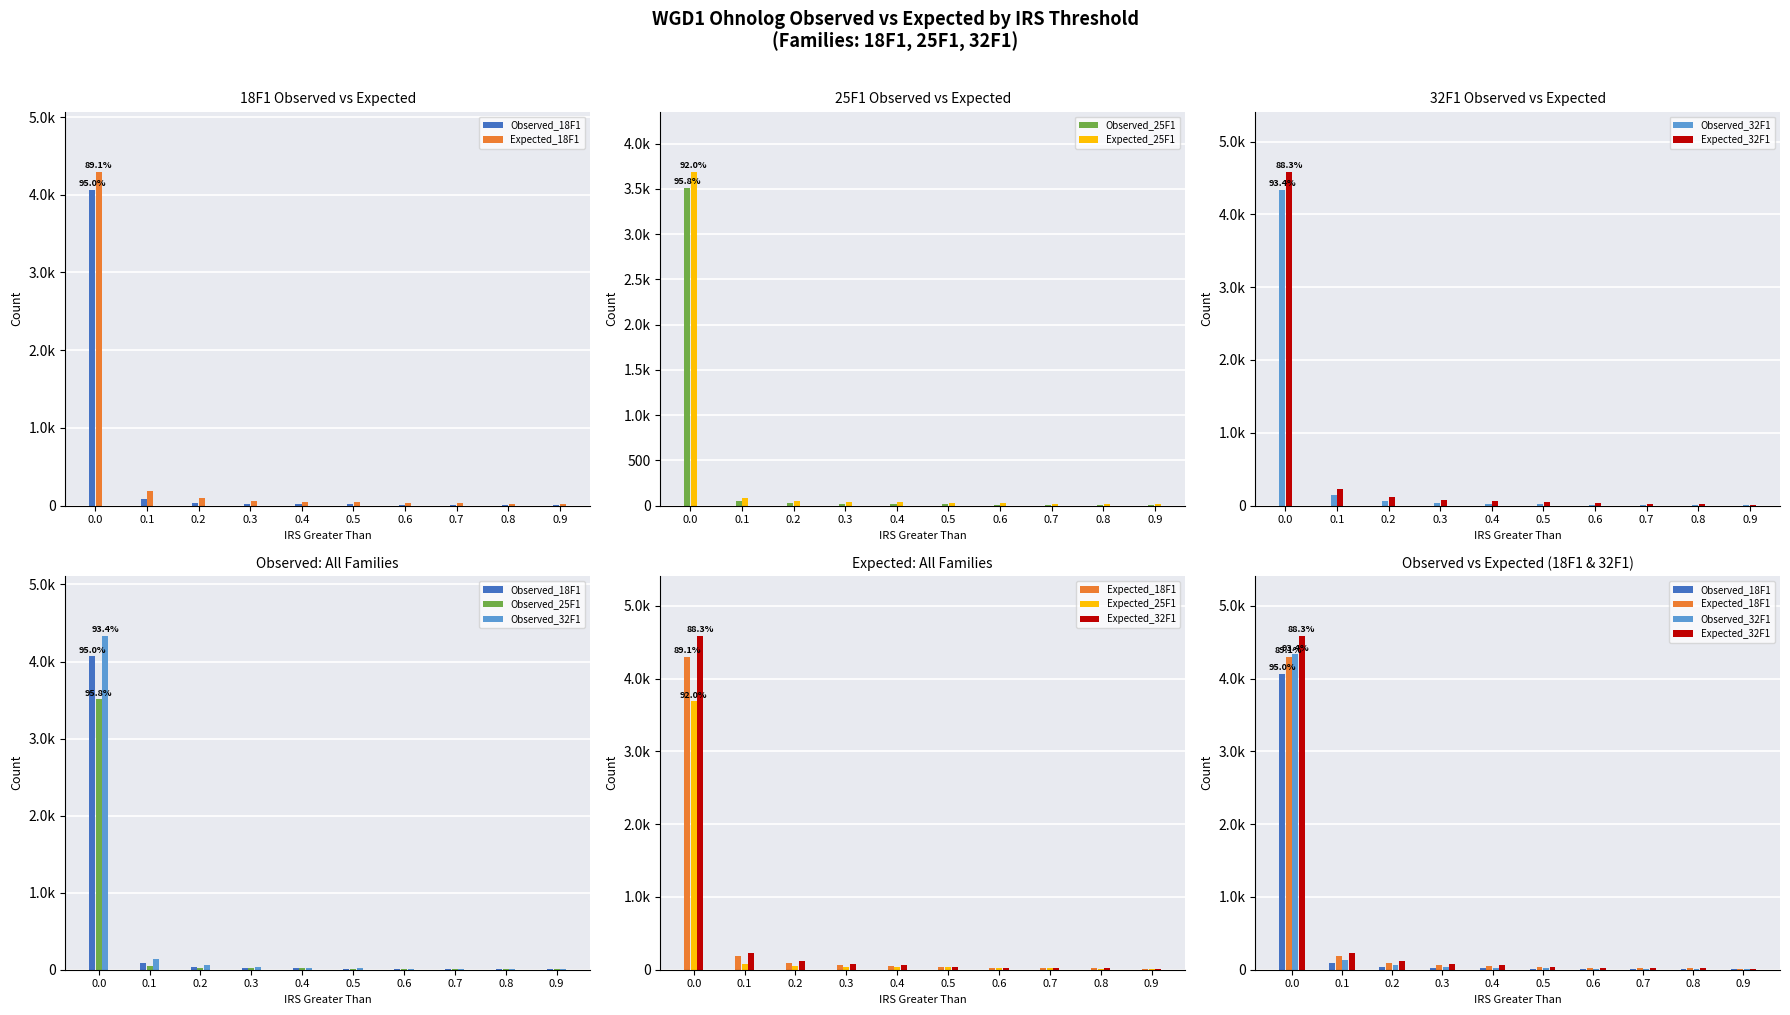

Which series changed the most between 0.2 and 0.3?

Expected_32F1